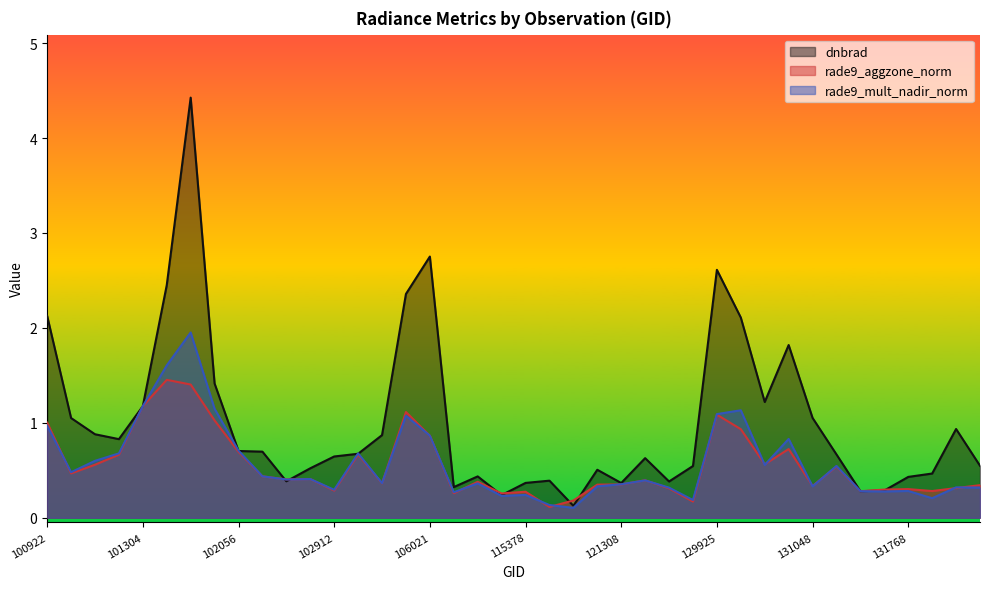

At which category does dnbrad reach its first local peak?

101561